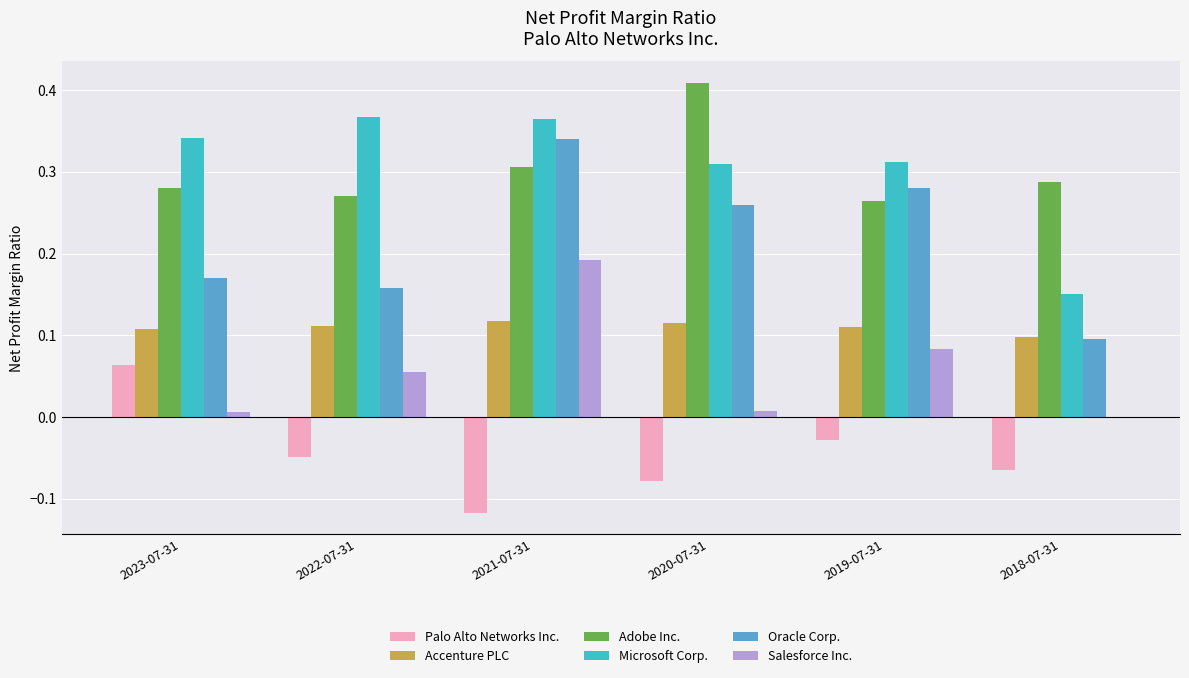

Are the bars horizontal?

No